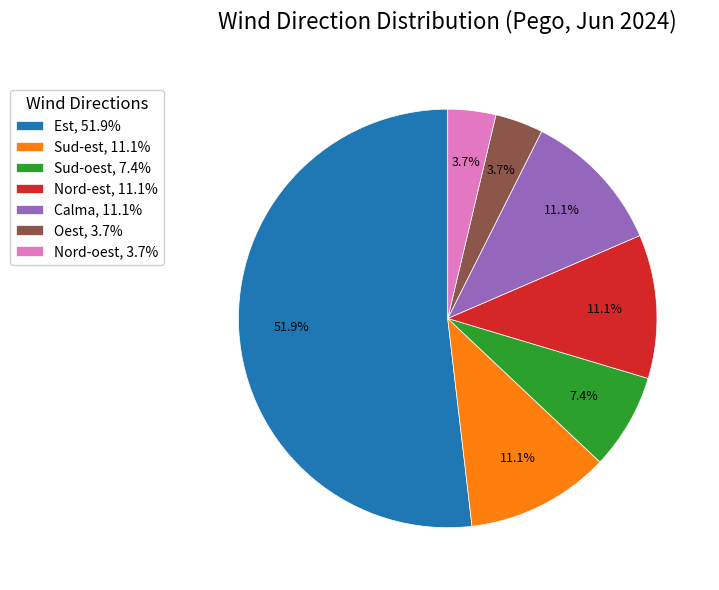

How many segments does this pie chart have?

7